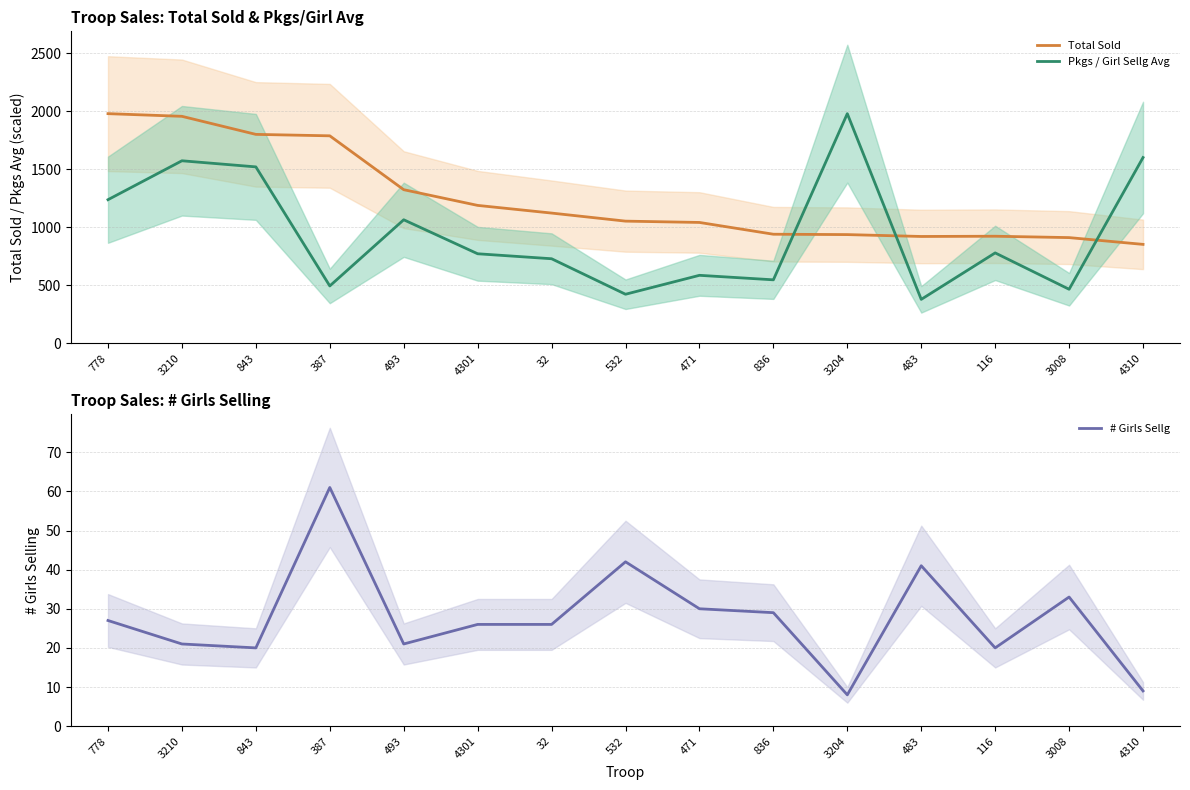

True or false: Pkgs / Girl Sellg Avg has a value of 781.0 at 3008.

False